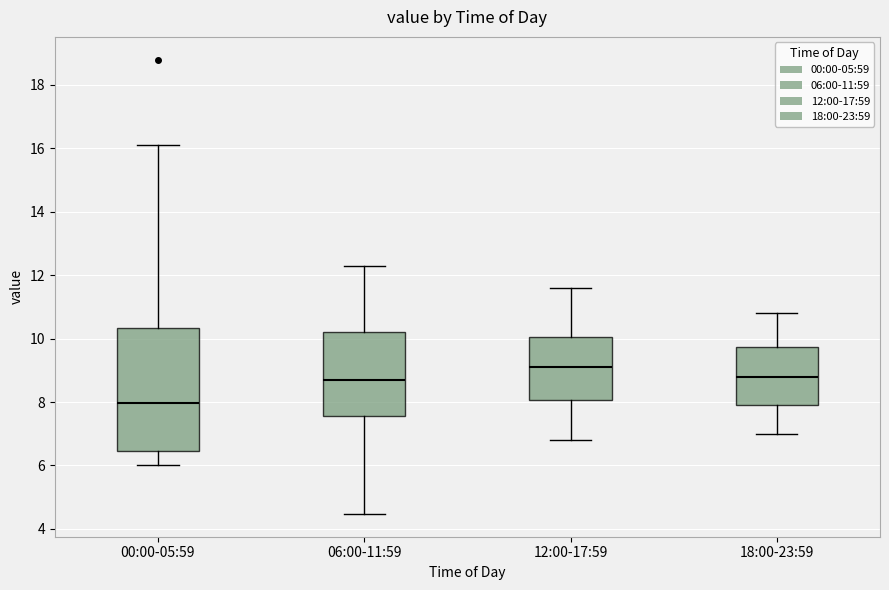

Reading left to right, transcribe this box plot: for each box, give where its median line is, the range the box spans, and where its two whiskers end, as read against the y-axis. The values are not printed on the chart, so give them approximately, as read against the axis.

00:00-05:59: median 8.0, box 6.4 to 10.4, whiskers 6.0 to 16.2
06:00-11:59: median 8.8, box 7.6 to 10.2, whiskers 4.4 to 12.4
12:00-17:59: median 9.2, box 8.0 to 10.0, whiskers 6.8 to 11.6
18:00-23:59: median 8.8, box 8.0 to 9.8, whiskers 7.0 to 10.8